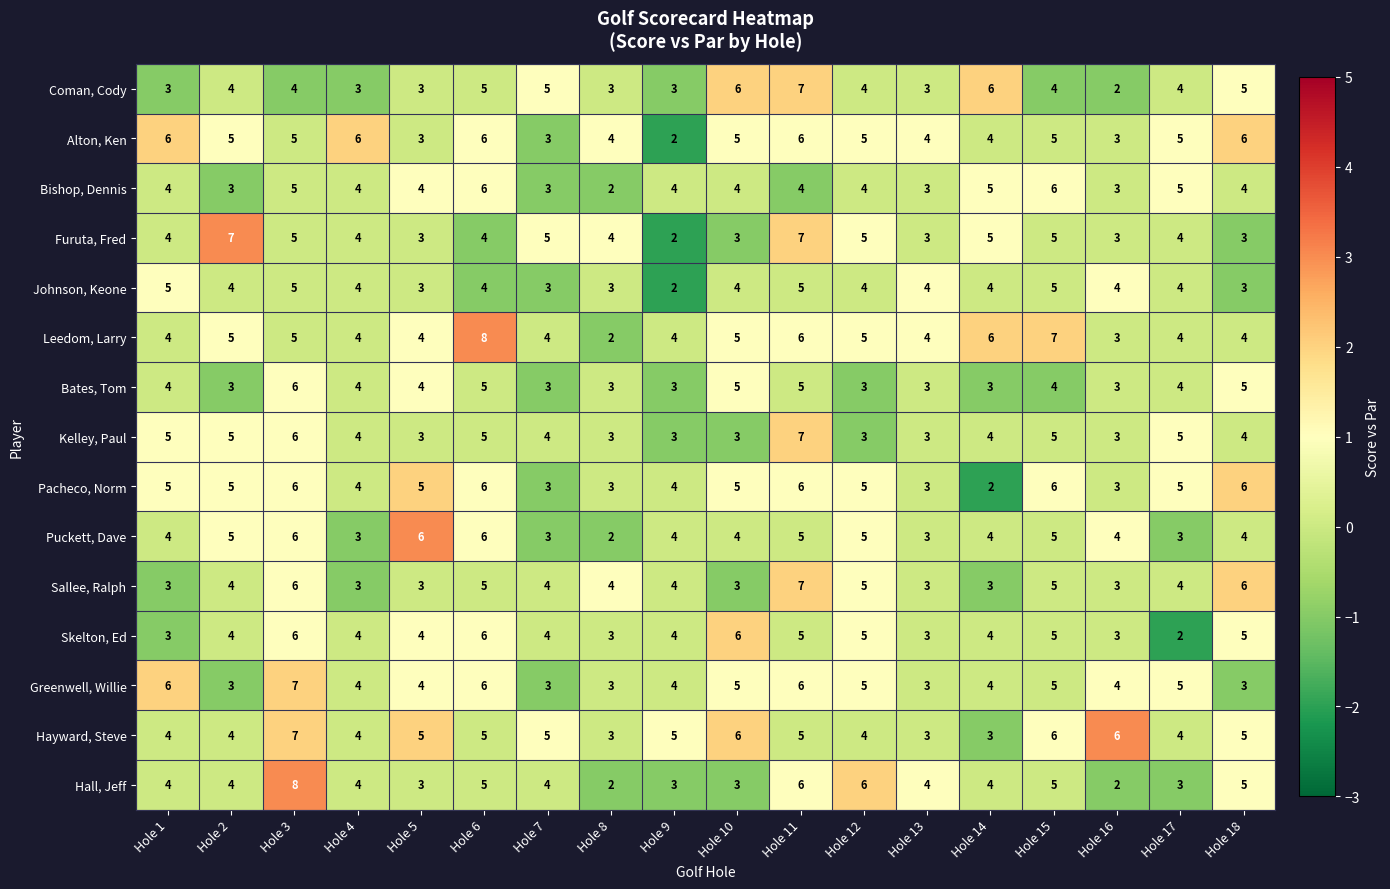

How many Pacheco, Norm values are between 3 and 6?

17